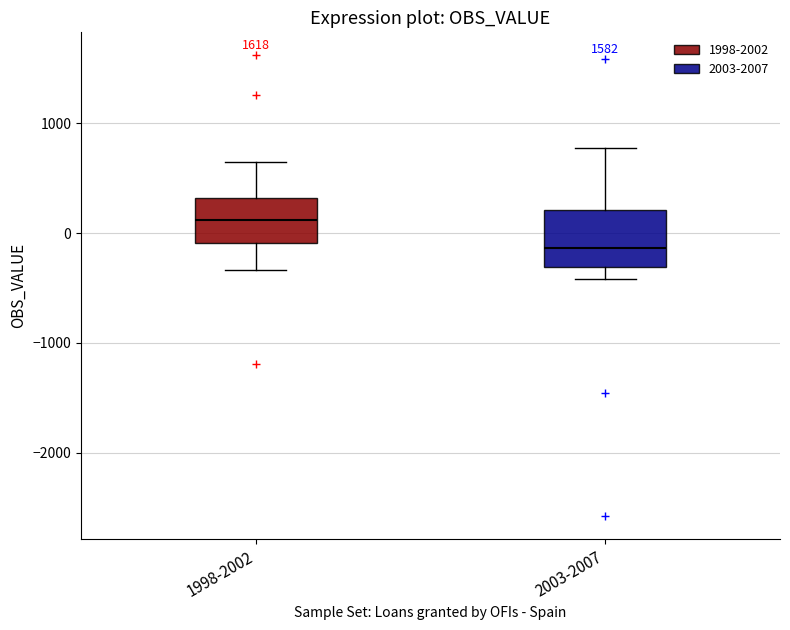

Reading left to right, read every box against the y-axis: the position of its median line, the range the box covers, and the ends of its whiskers. The values are not printed on the chart, so give them approximately, as read against the axis.

1998-2002: median 100, box -100 to 300, whiskers -300 to 600
2003-2007: median -100, box -300 to 200, whiskers -400 to 800